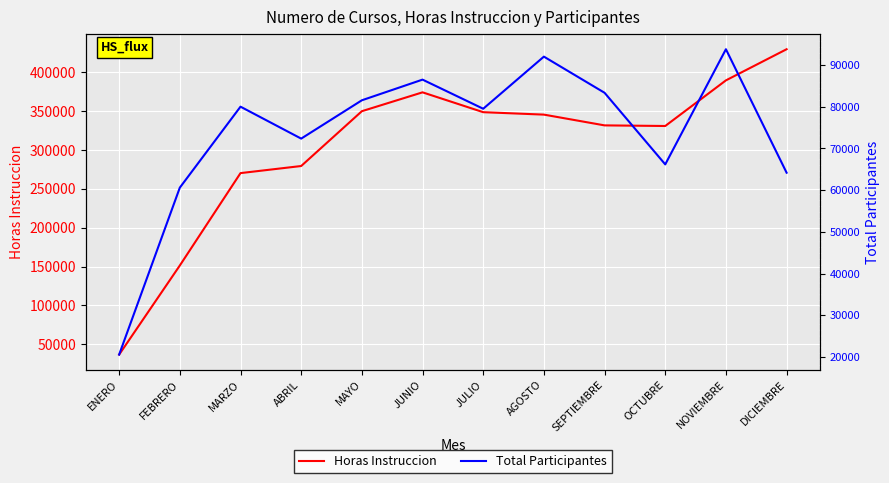

What is the difference between the maximum and minimum values in the Horas Instruccion series?

392786